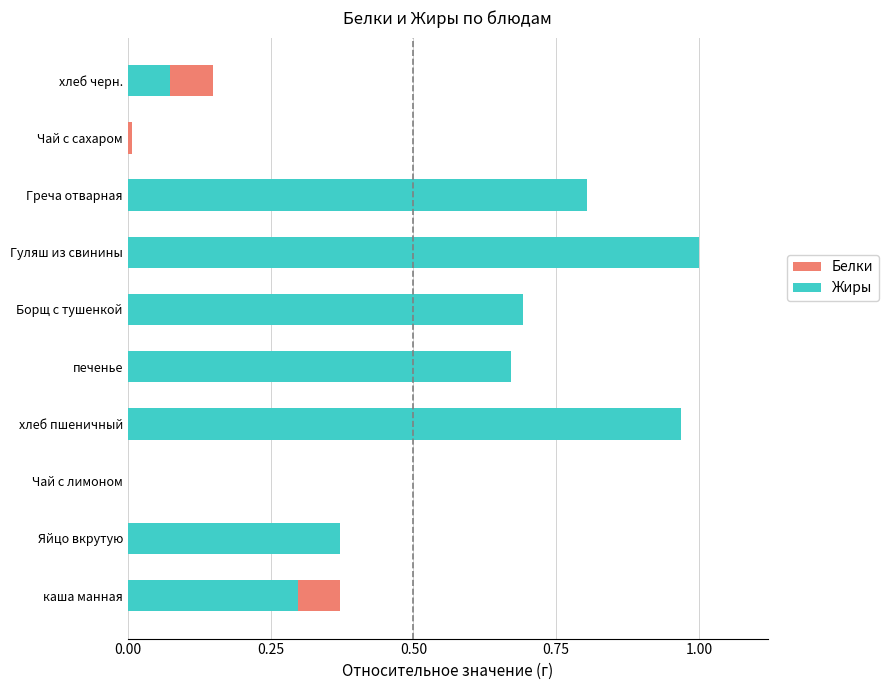

Count the number of data series in this chart.

2